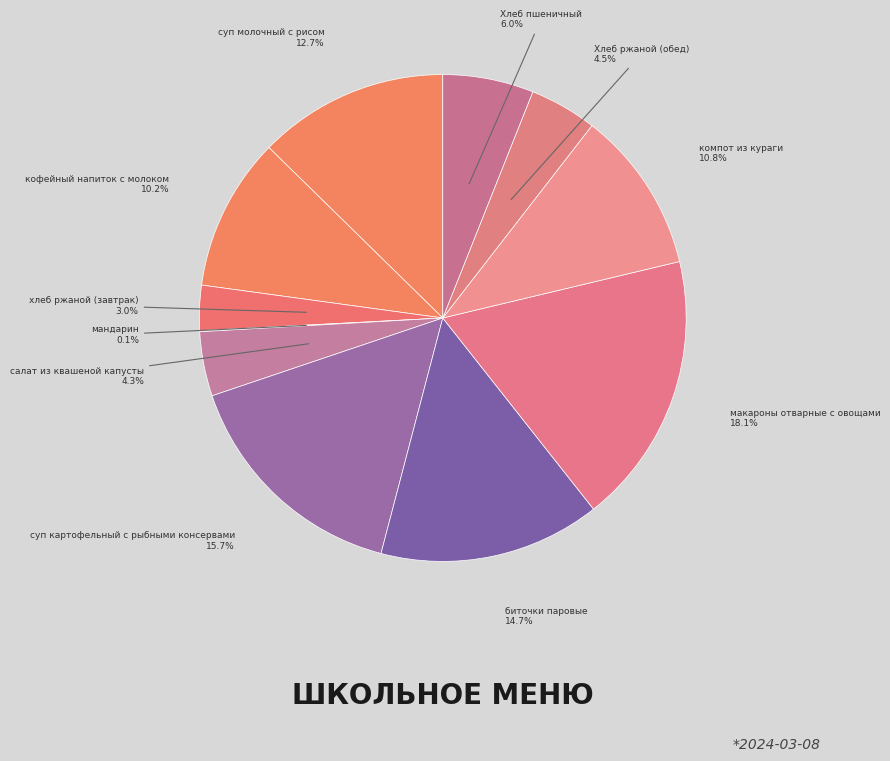

Count the number of slices in the pie.

11